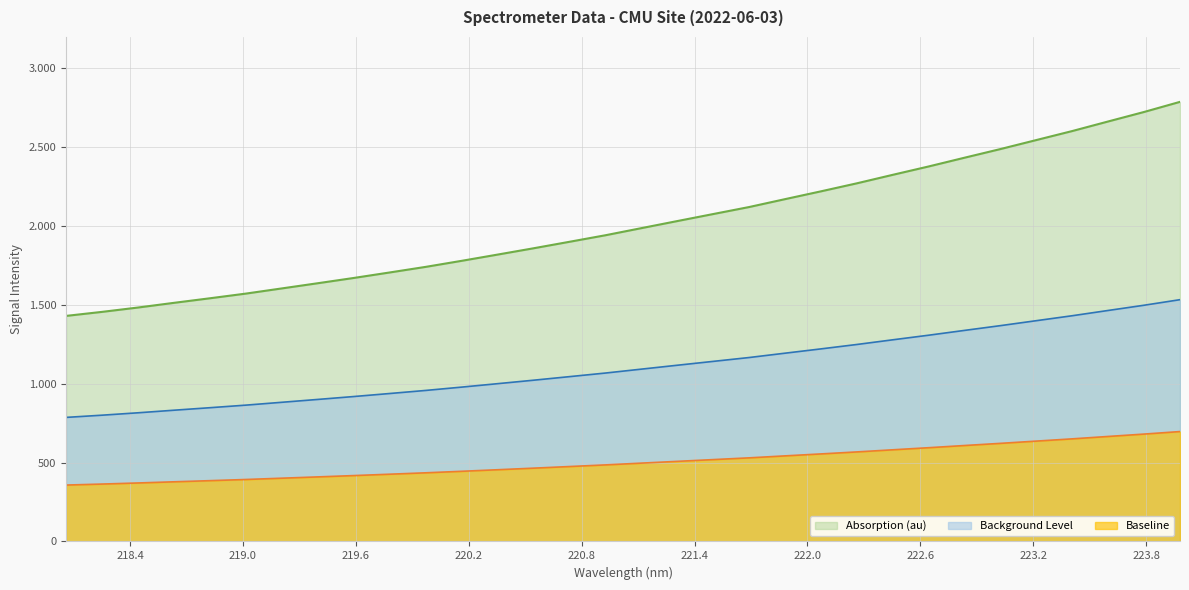

Where does the data first go above 1987?

221.1174